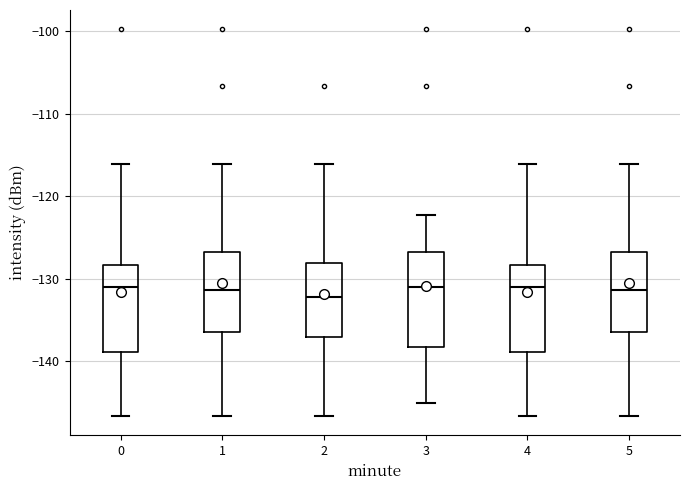

Reading left to right, read every box against the y-axis: the position of its median line, the range the box covers, and the ends of its whiskers. The values are not printed on the chart, so give them approximately, as read against the axis.

0: median -131, box -139 to -128, whiskers -147 to -116
1: median -131, box -136 to -127, whiskers -147 to -116
2: median -132, box -137 to -128, whiskers -147 to -116
3: median -131, box -138 to -127, whiskers -145 to -122
4: median -131, box -139 to -128, whiskers -147 to -116
5: median -131, box -136 to -127, whiskers -147 to -116